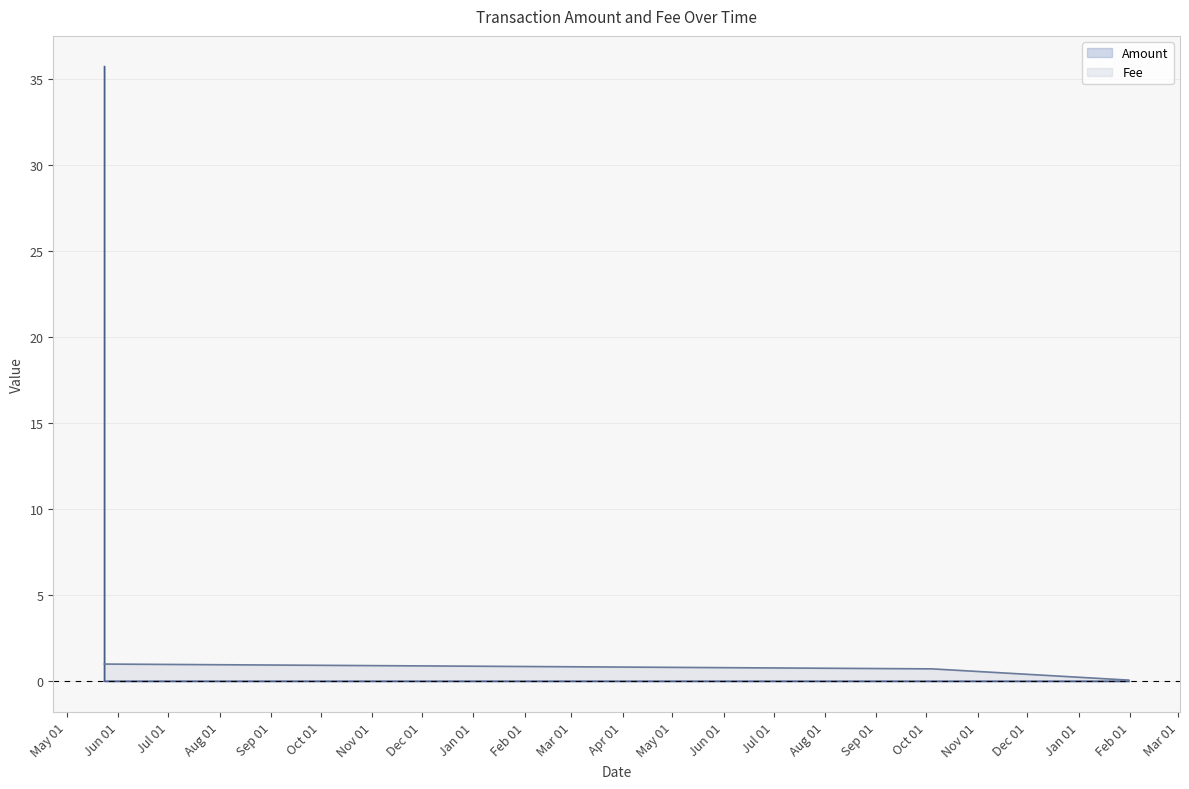

Which series has the largest total across all categories?

Amount